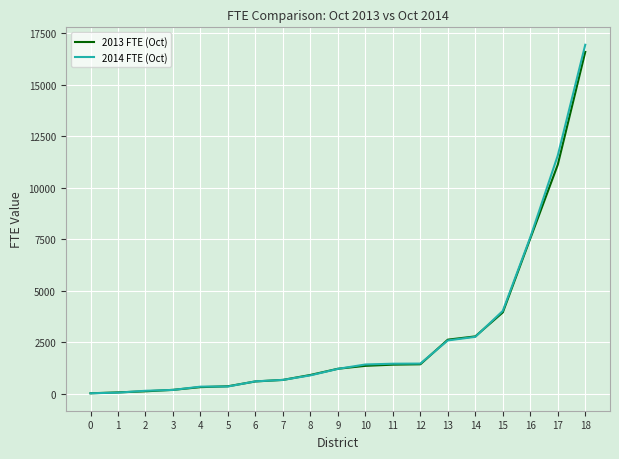

At which label does 2014 FTE (Oct) reach its peak?

18